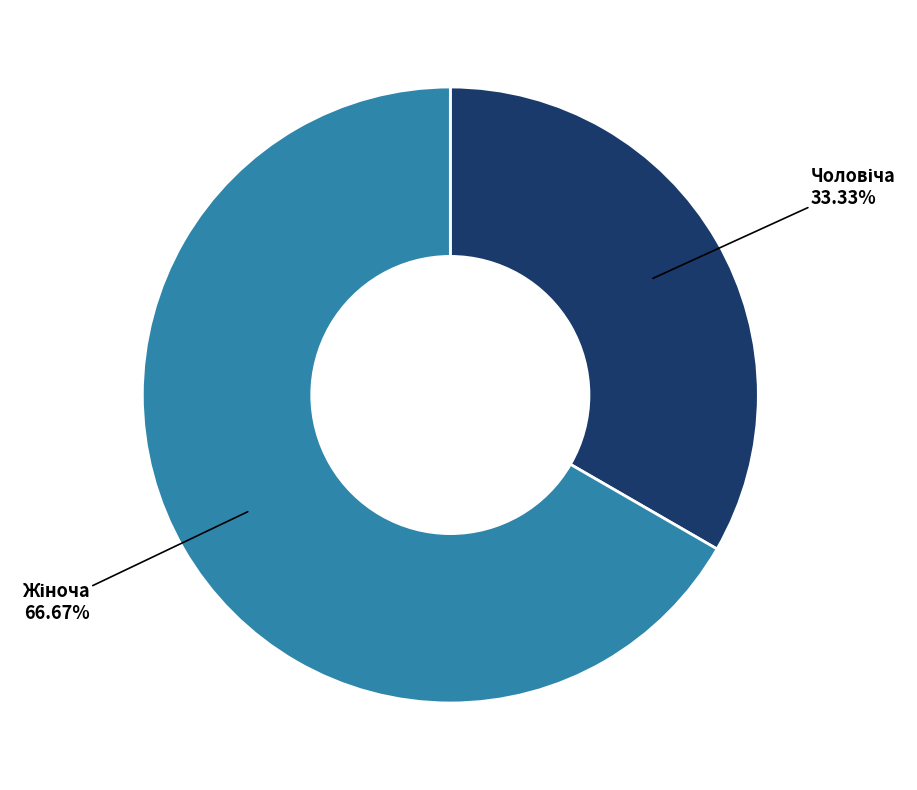

Is there any slice that represents more than half of the pie?

Yes